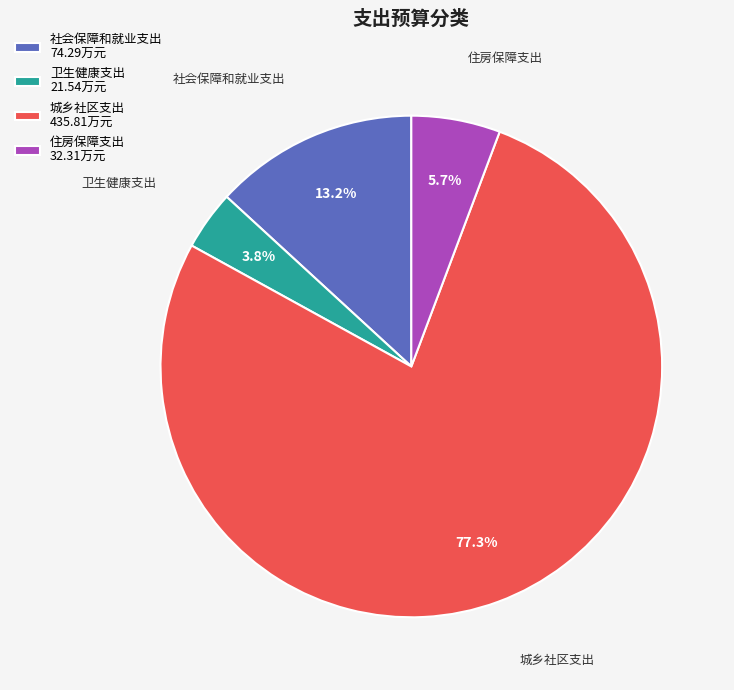

True or false: 住房保障支出 accounts for 1% of the total.

False